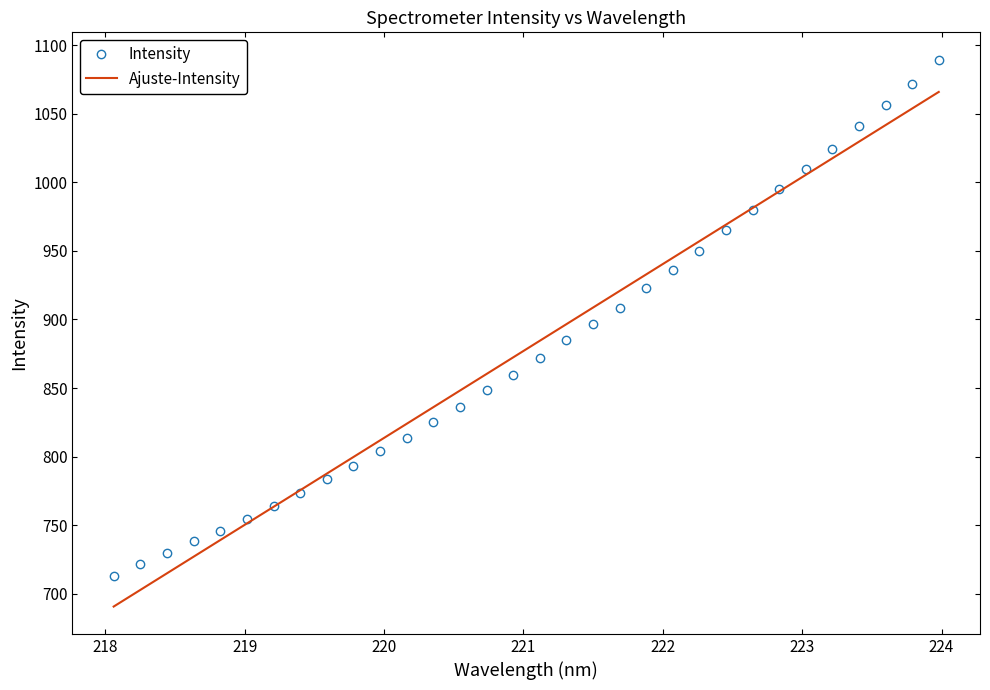

List the series in order of their peak value, lowest first.

Ajuste-Intensity, Intensity